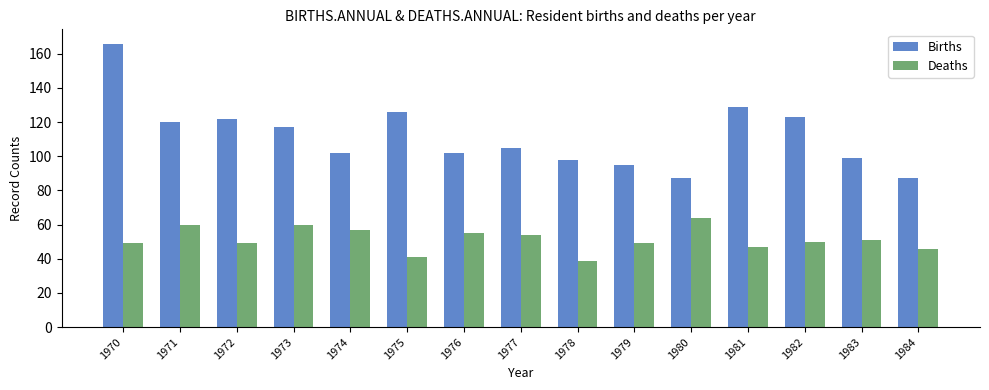

What is the sum of all Births values?

1678